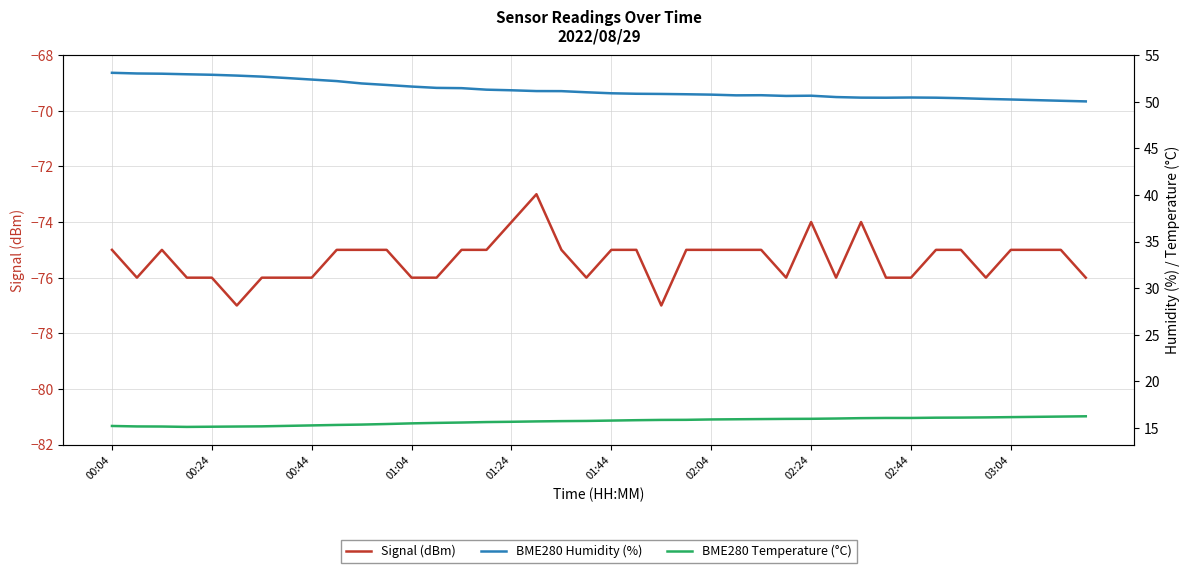

At which category does BME280 Humidity (%) reach its first local valley?

25